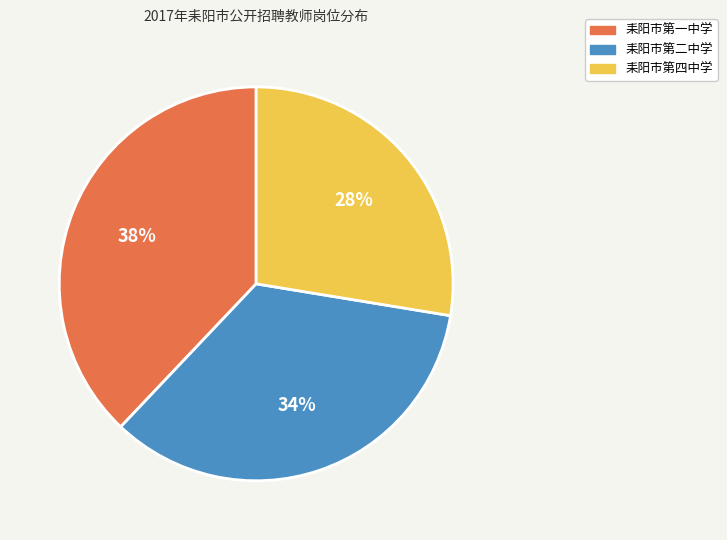

Is it true that 耒阳市第一中学 is 38% of the pie?

True